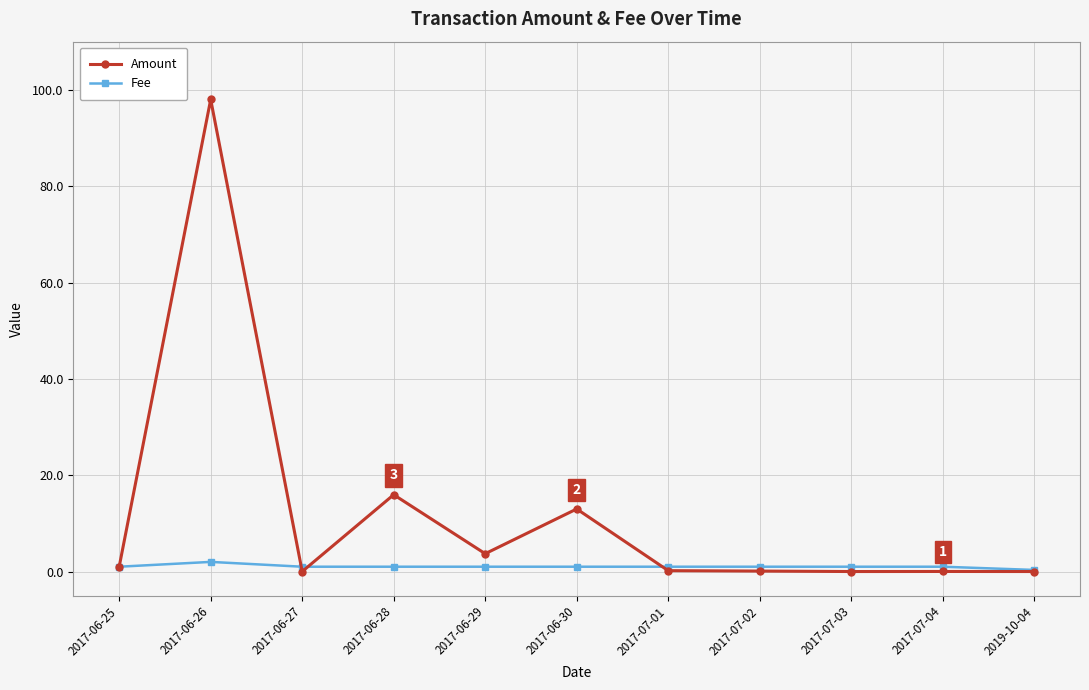

What is the value of the Amount point at the 4th from the left?

15.9